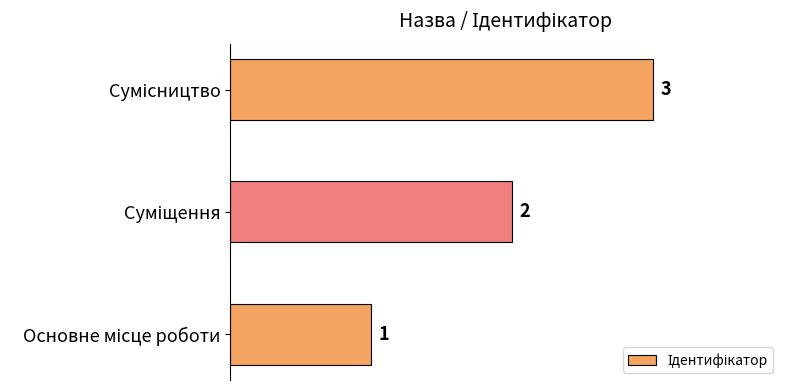

How many values are between 1 and 3?

3